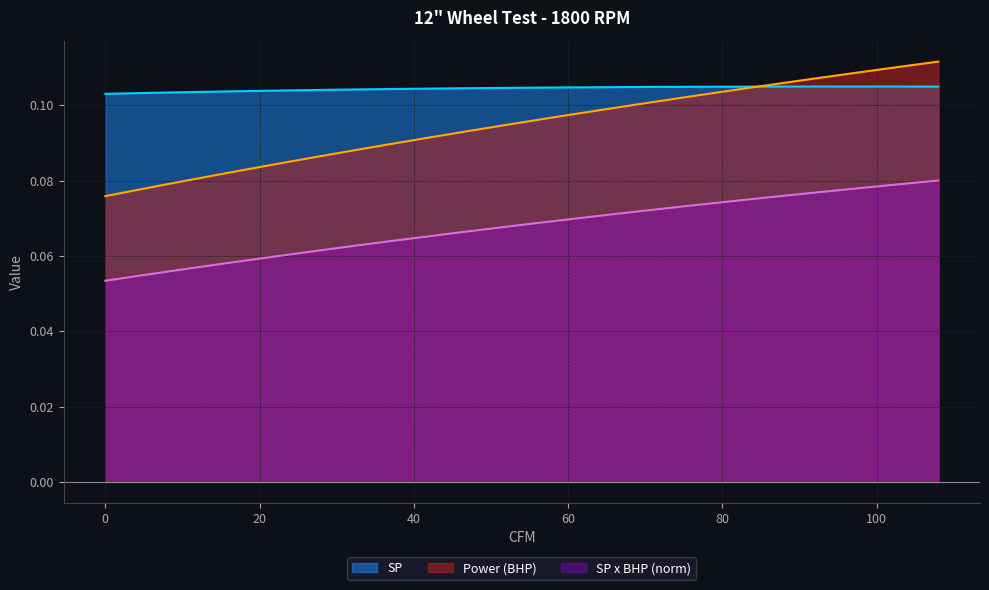

What is the value of the SP point at the 23rd from the left?

0.1